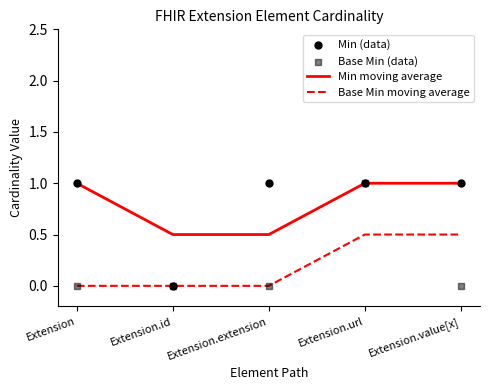

Which series reaches the maximum Y coordinate?

Min moving average